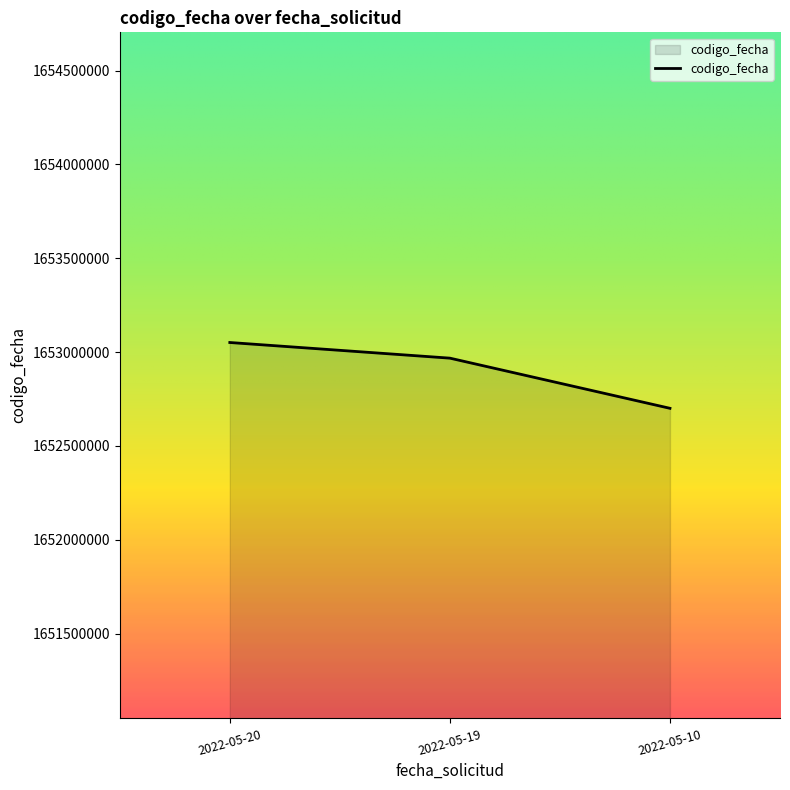

How many lines are shown in the chart?

1